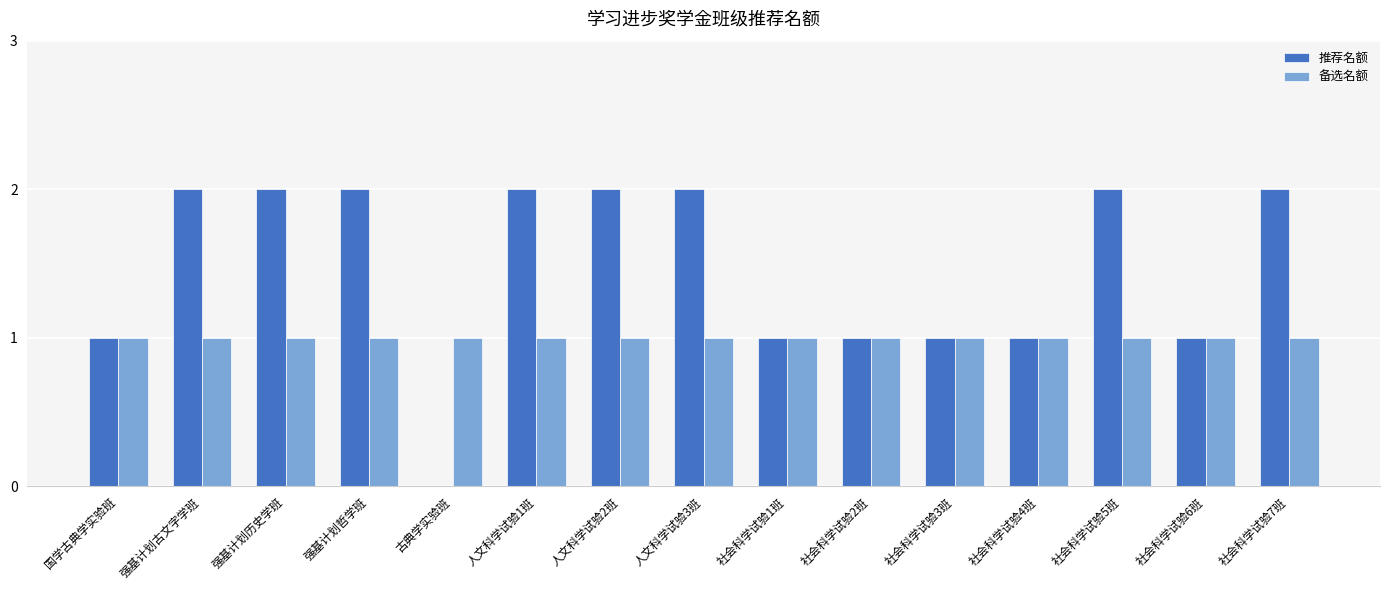

Which series has the largest total across all categories?

推荐名额